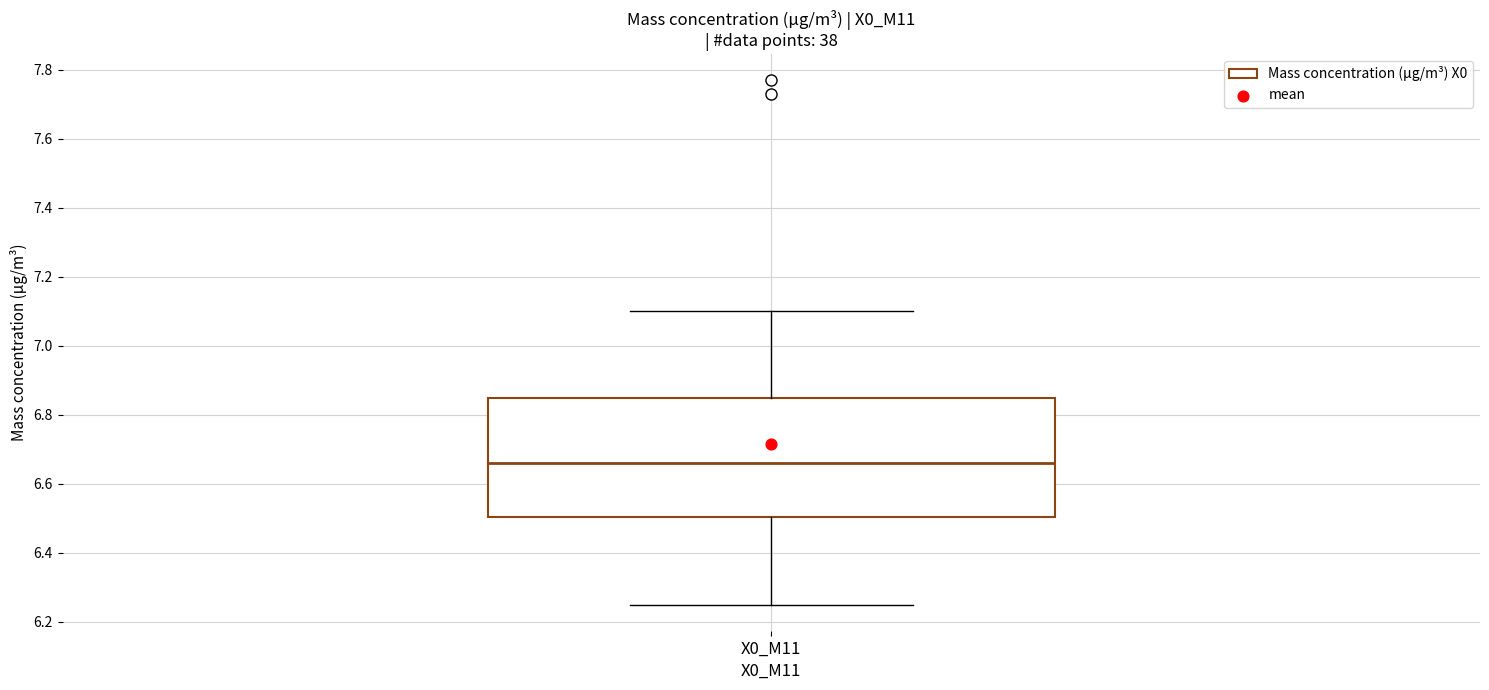

Where does the lower whisker of the box for X0_M11 end on the y-axis? The values are not printed on the chart, so give them approximately, as read against the axis.

6.26